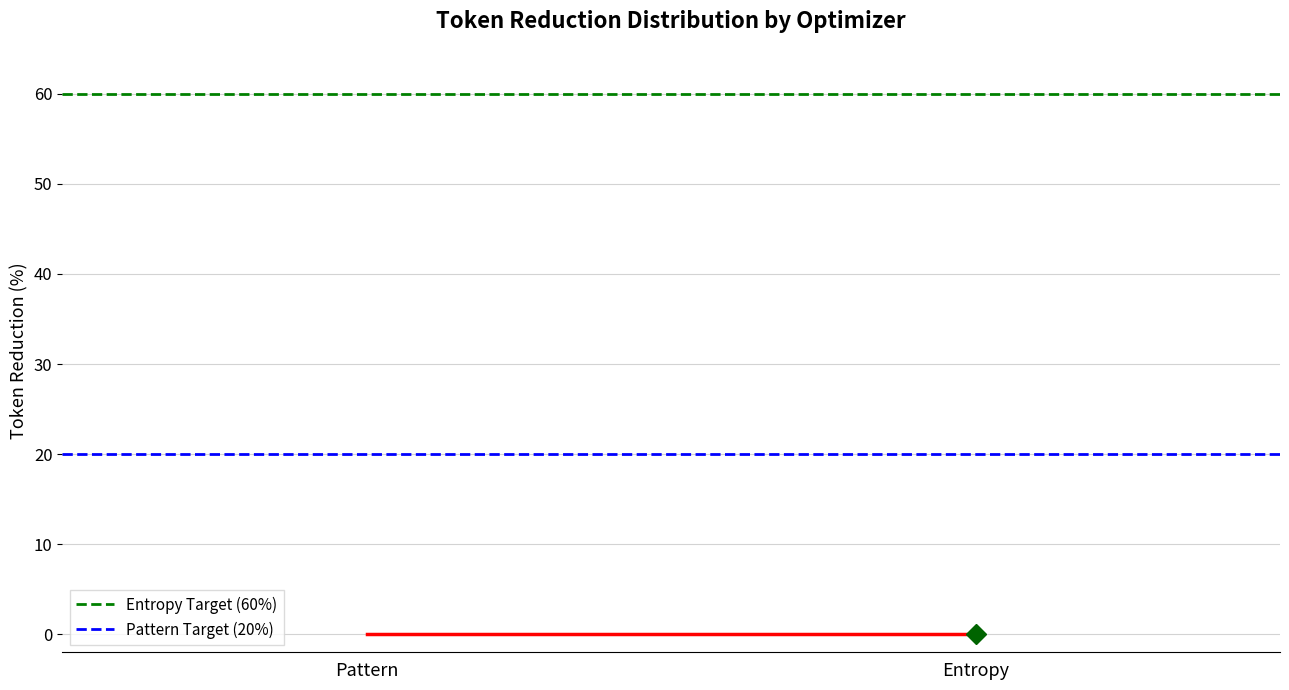

What is the value of the Pattern Target (20%) point at the 2nd from the left?

20